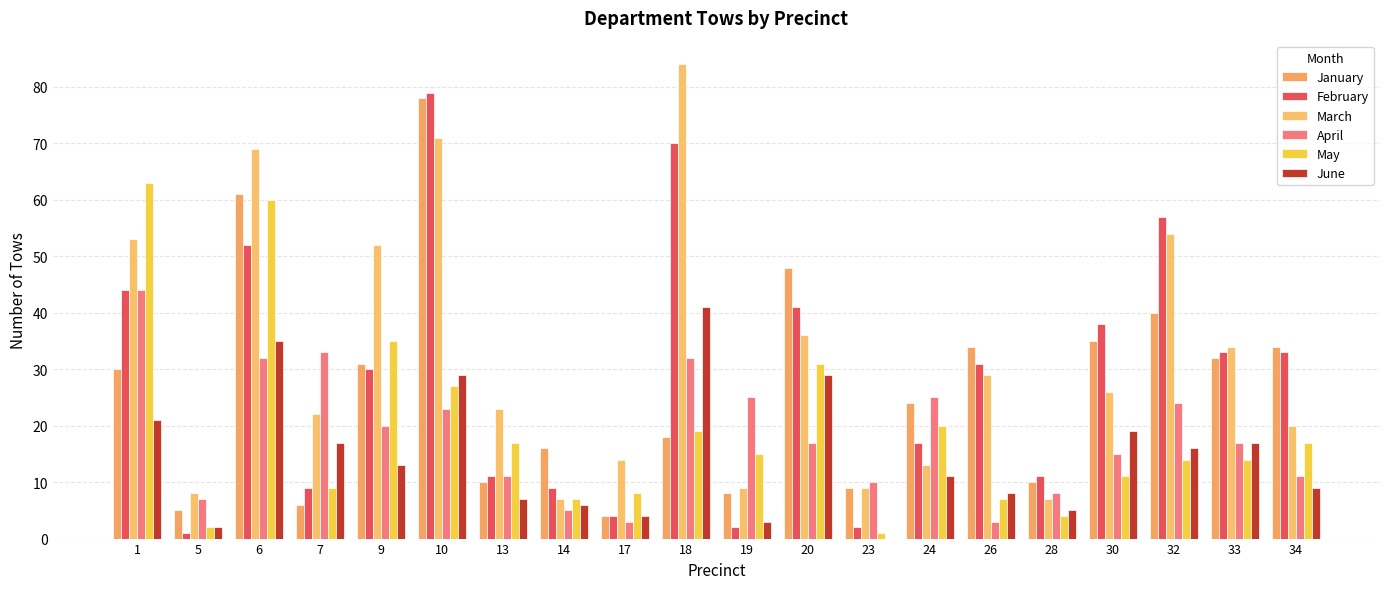

Is it true that March equals 23 at 13?

True